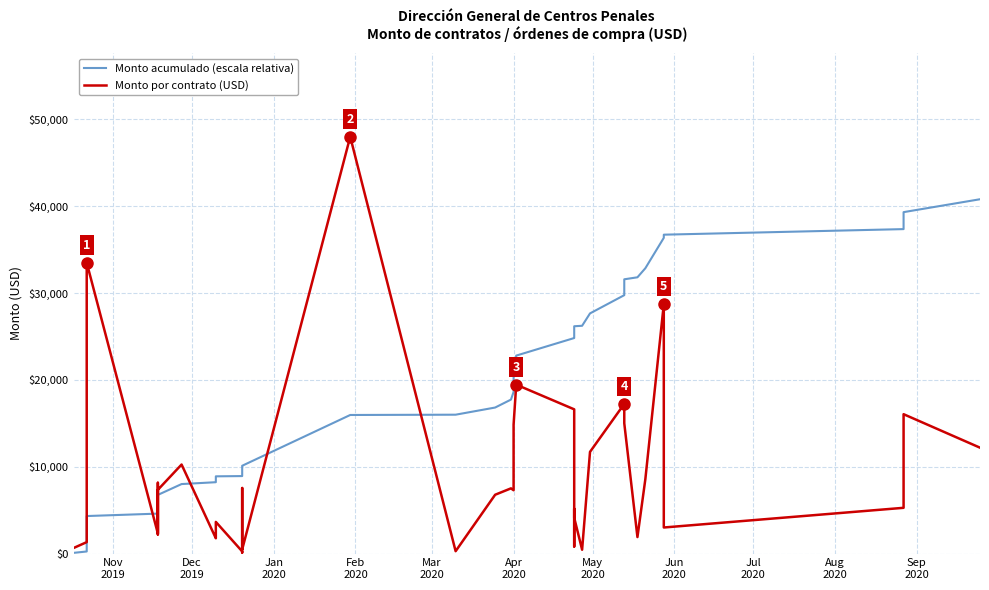

Reading left to right, extract all data points from this chart.

Monto acumulado (escala relativa): 77.4	237.4	4317.3	4597.7	5590.3	5858.3	6752.1	8000.7	8215.1	8447.2	8890.9	8921.0	8934.7	9064.1	9983.4	10051.9	10109.2	15956.1	15989.0	16813.8	17728.0	18616.0	20424.9	22794.1	24817.0	24945.2	25043.6	25672.6	26175.1	26228.4	27654.3	29754.0	31581.2	31812.1	32855.2	36353.6	36718.9	37360.4	39315.0	40800.0
Monto por contrato (USD): 635.1	1314.0	33493.3	2301.7	8149.0	2200.0	7338.0	10250.0	1760.0	1905.0	3643.0	247.0	112.5	1062.0	7547.2	562.6	470.0	48000.0	270.0	6771.0	7505.0	7290.0	14850.0	19450.0	16606.6	1052.0	808.0	5164.0	4125.0	437.6	11705.6	17237.6	15000.0	1896.1	8562.5	28719.9	2999.0	5266.2	16046.4	12191.0